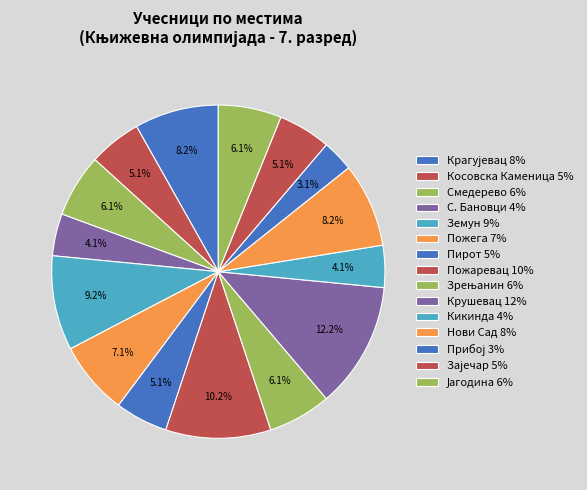

What is the change in value from С. Бановци to Земун?

+5